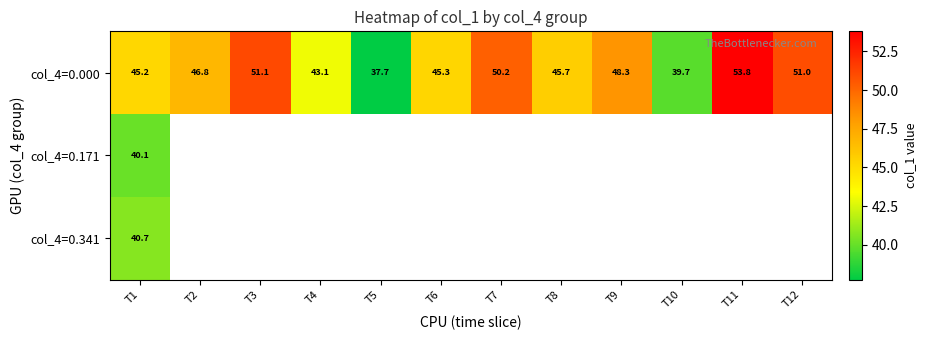

How many distinct data groups are displayed?

3